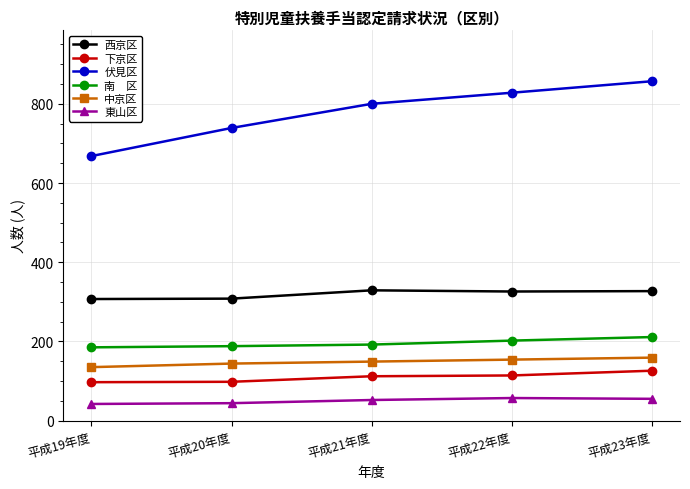

What is the total value across all series at 平成22年度?

1681